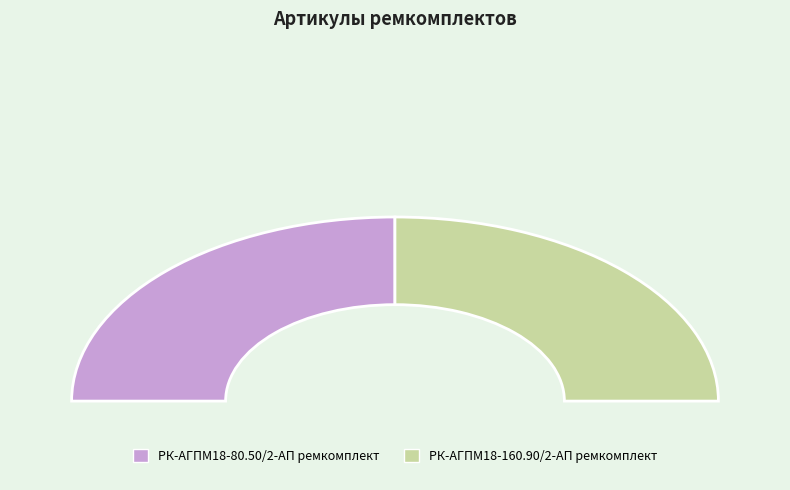

How many segments does this pie chart have?

2